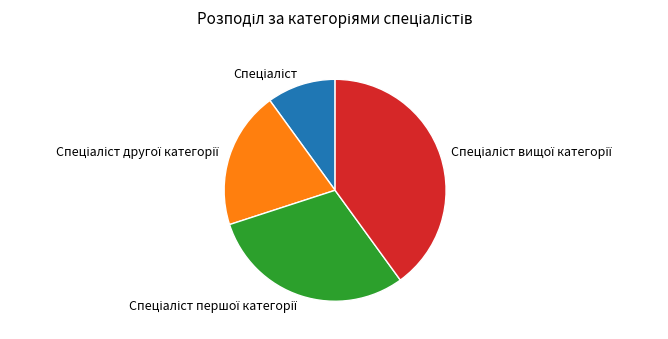

Does any single category account for the majority?

No